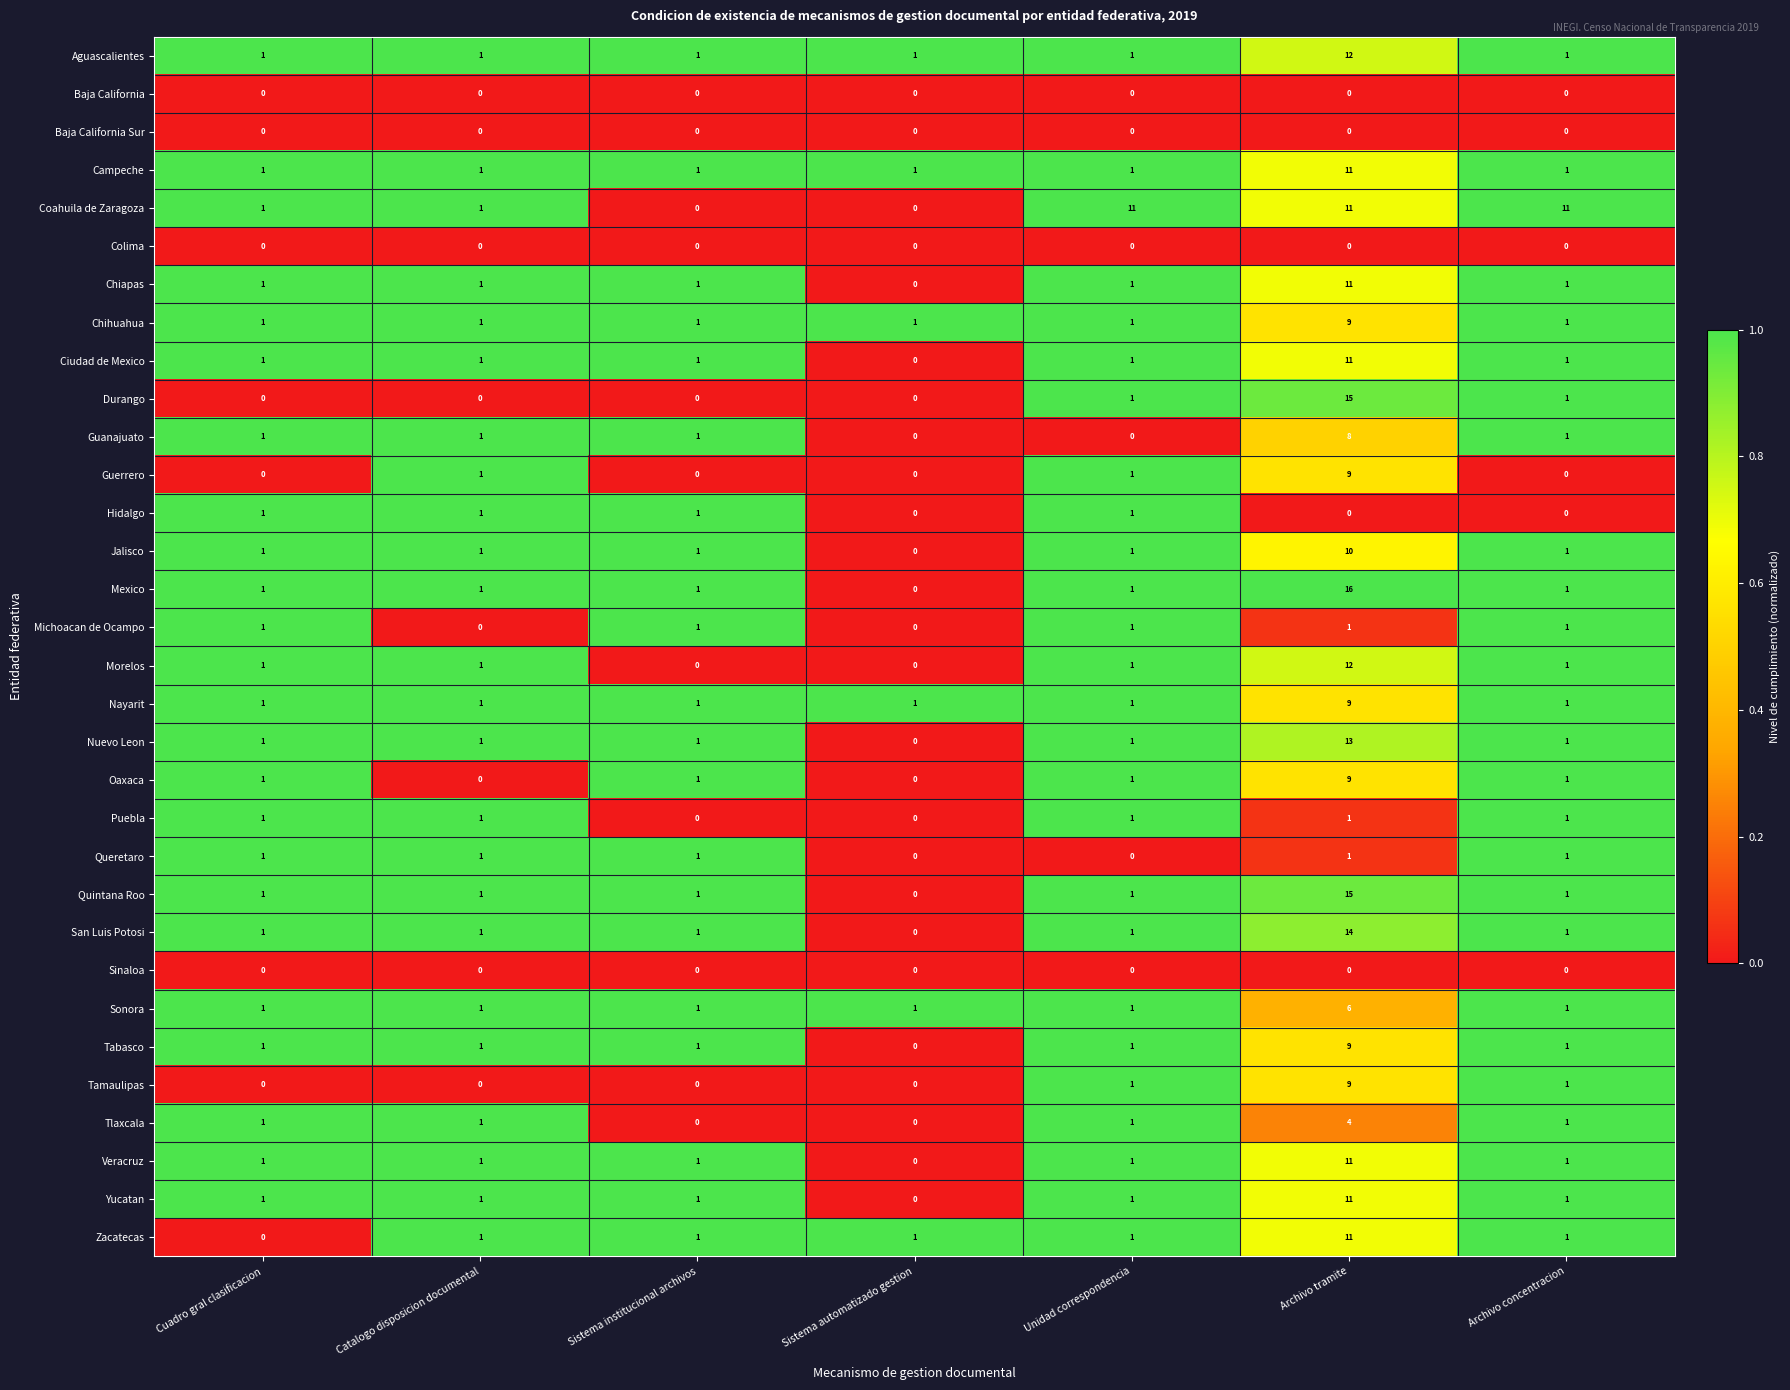

What is the sum of all Oaxaca values?

13